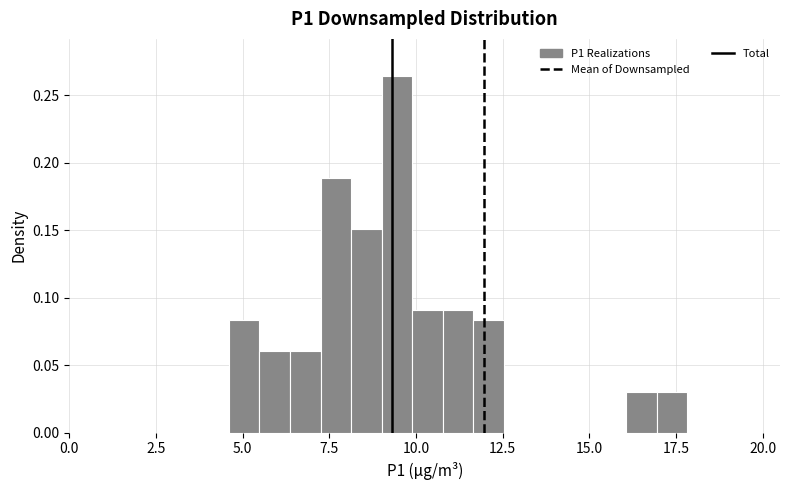

Around what value on the x-axis is the tallest bar? Give the approximate position of its centre, as read against the axis.

9.5